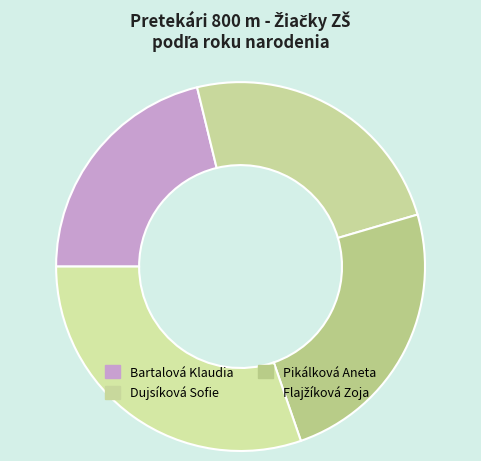

Which category has the biggest portion of the pie?

Flajžíková Zoja